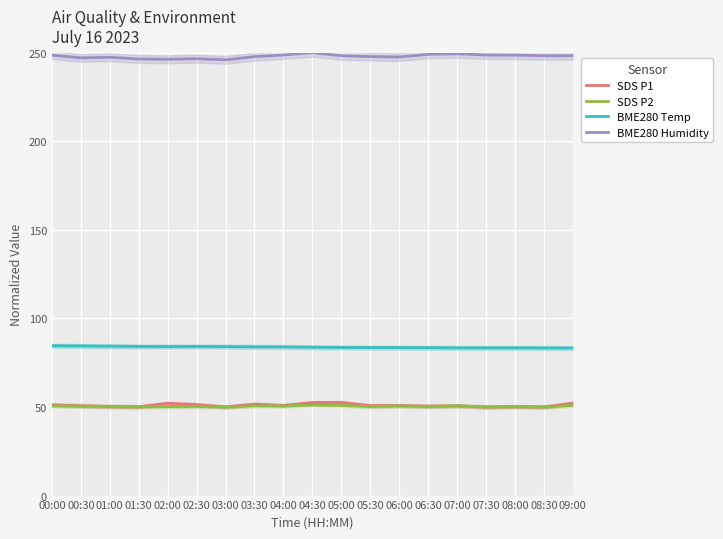

Reading left to right, list all the values displayed in this chart.

SDS P1: 51.2	50.7	50.2	50.1	52.1	51.3	50.0	51.6	50.8	52.5	52.5	50.7	50.8	50.4	50.7	50.0	50.2	50.0	52.2
SDS P2: 50.7	50.4	50.2	50.1	50.2	50.3	50.0	50.7	50.6	51.1	50.9	50.2	50.6	50.2	50.7	50.0	50.2	50.0	50.9
BME280 Temp: 84.6	84.5	84.3	84.2	84.1	84.2	84.1	84.0	83.9	83.7	83.6	83.6	83.5	83.5	83.4	83.4	83.4	83.3	83.3
BME280 Humidity: 248.6	247.1	247.4	246.4	246.3	246.6	246.0	247.8	248.7	250.0	248.3	247.8	247.6	249.1	249.4	248.7	248.6	248.3	248.3